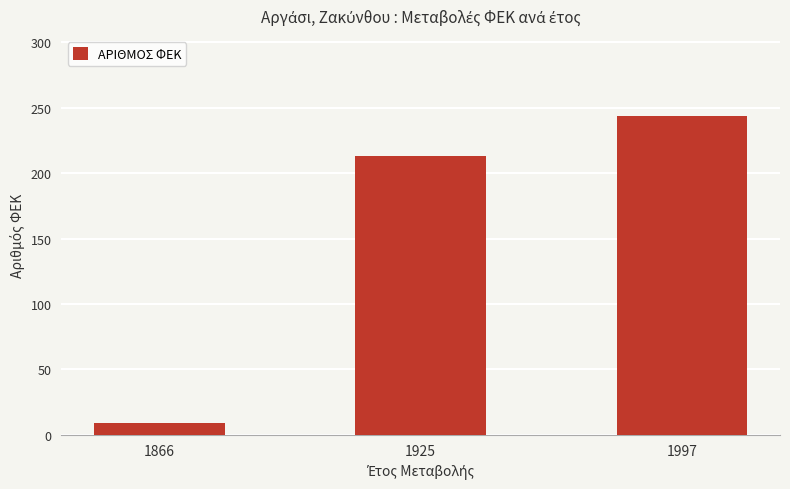

Are the bars horizontal?

No